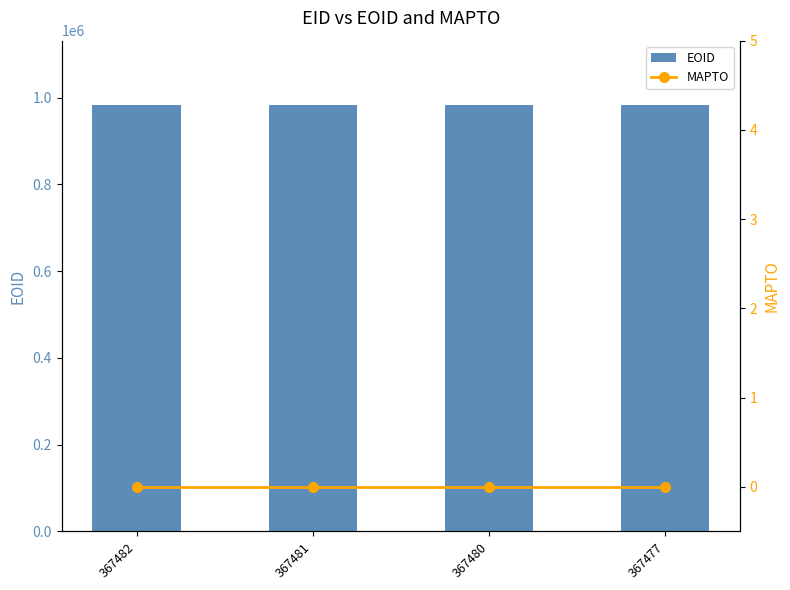

What is the total value across all series at 367481?

983937